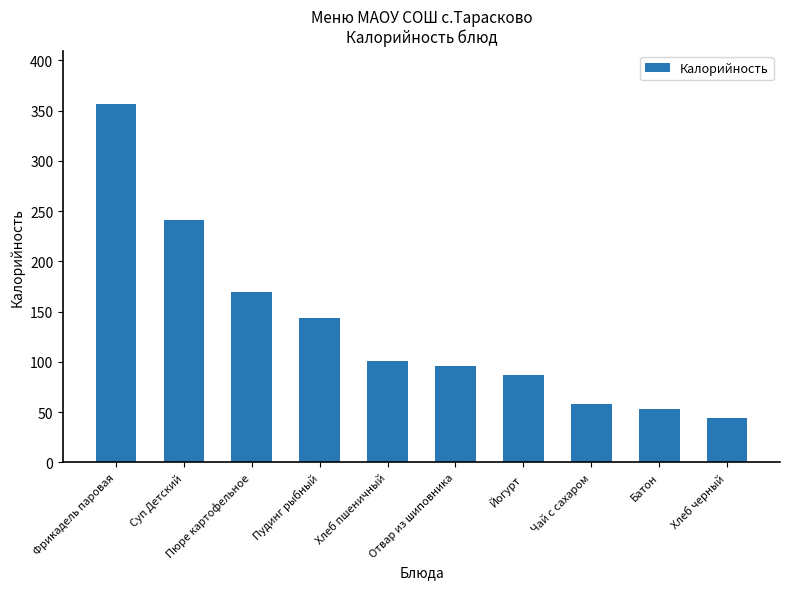

What is the minimum value shown in the chart?

44